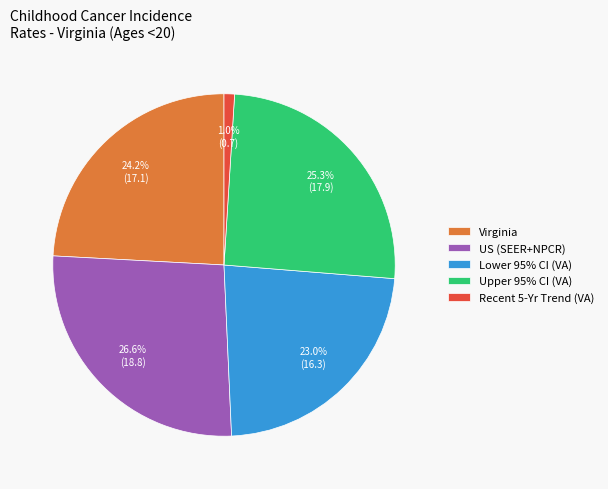

Do Recent 5-Yr Trend (VA) and Virginia together represent more than half of the pie?

No